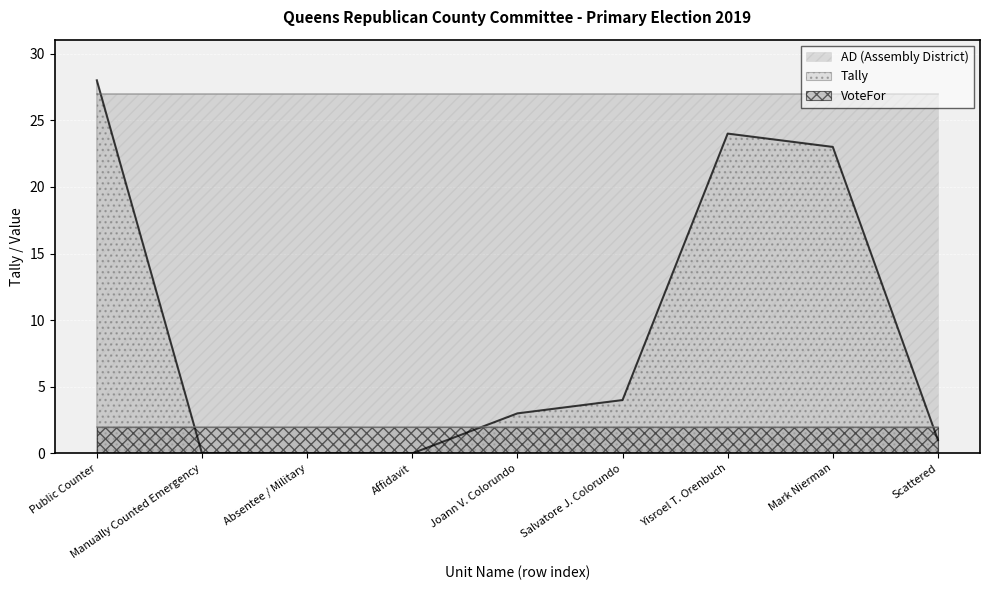

What value does the Tally series have at Salvatore J. Colorundo?

4